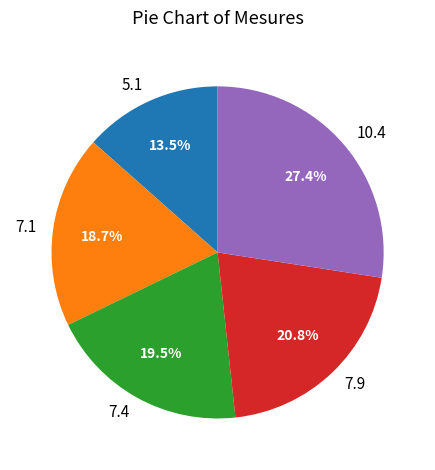

How much of the chart is everything except 7.1?

81.3%